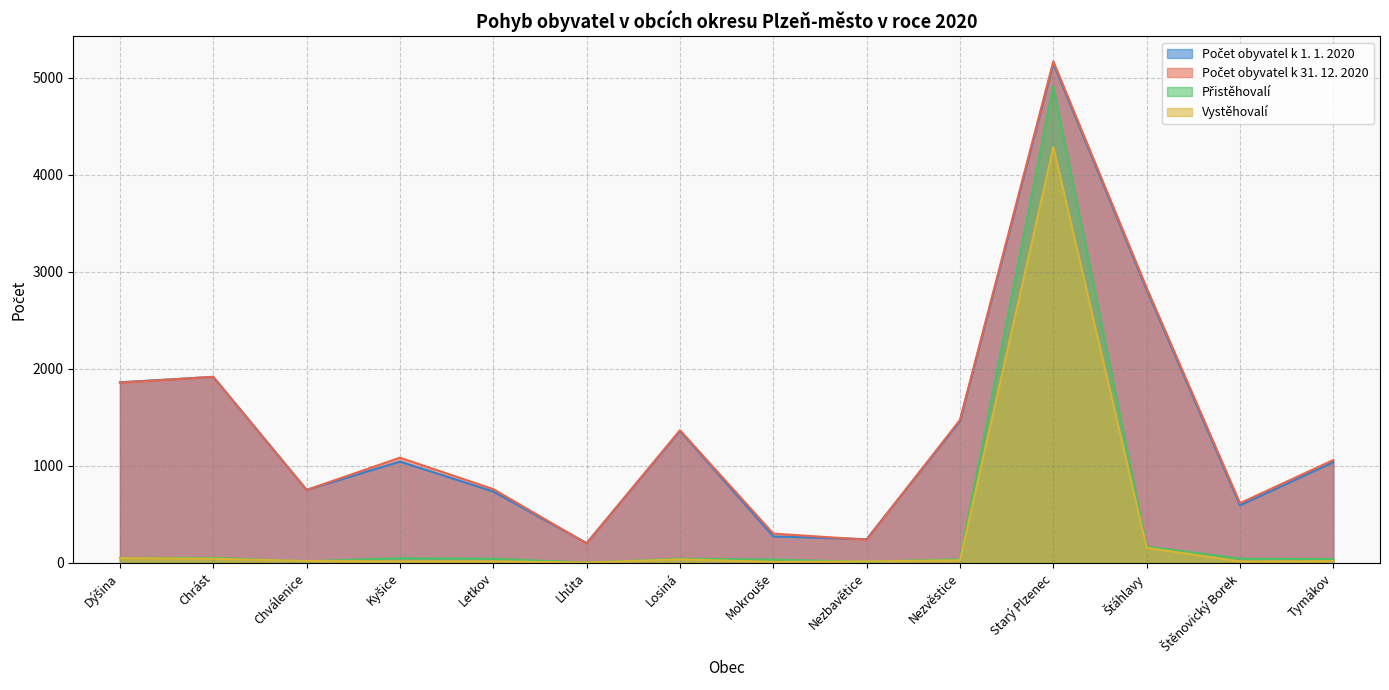

What is the value of the Přistěhovalí point at the 4th from the left?

47